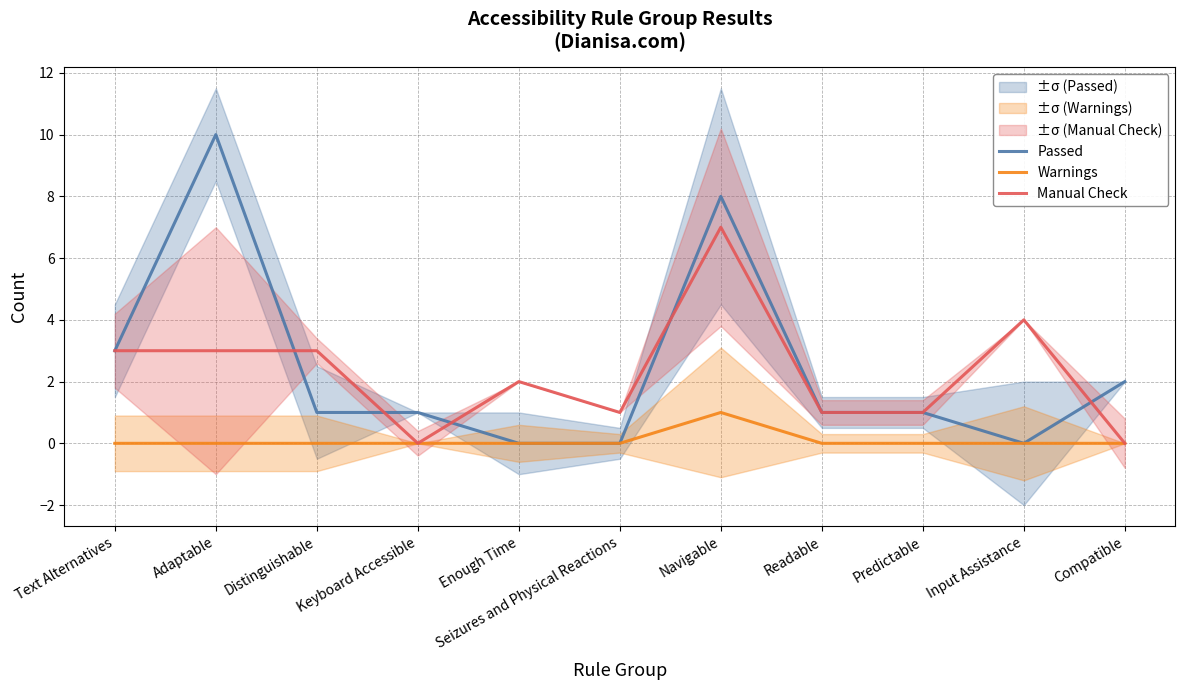

What position from the right is Seizures and Physical Reactions?

6